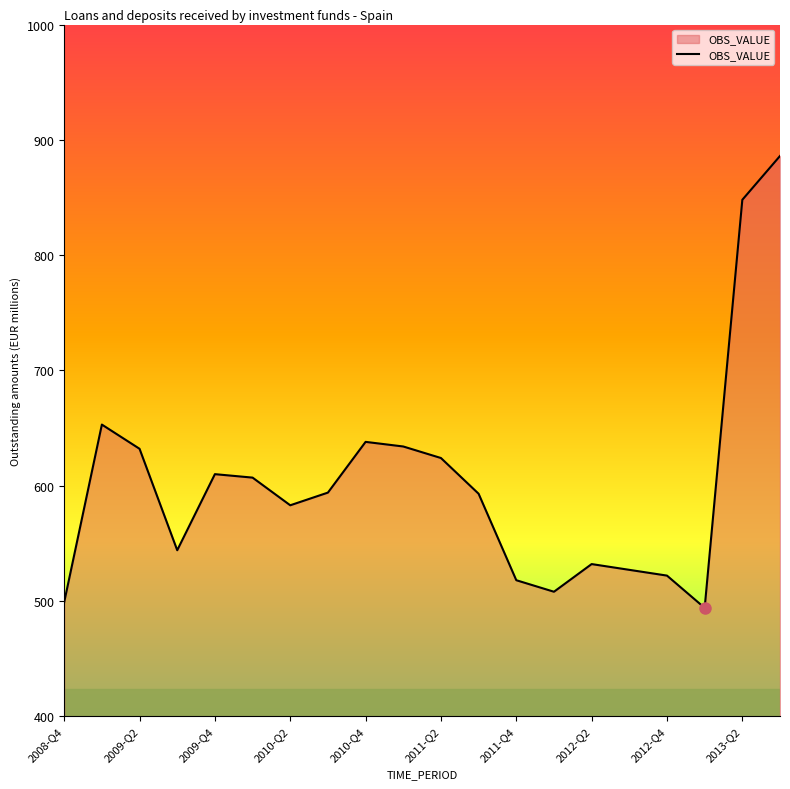

What is the smallest value displayed?

494